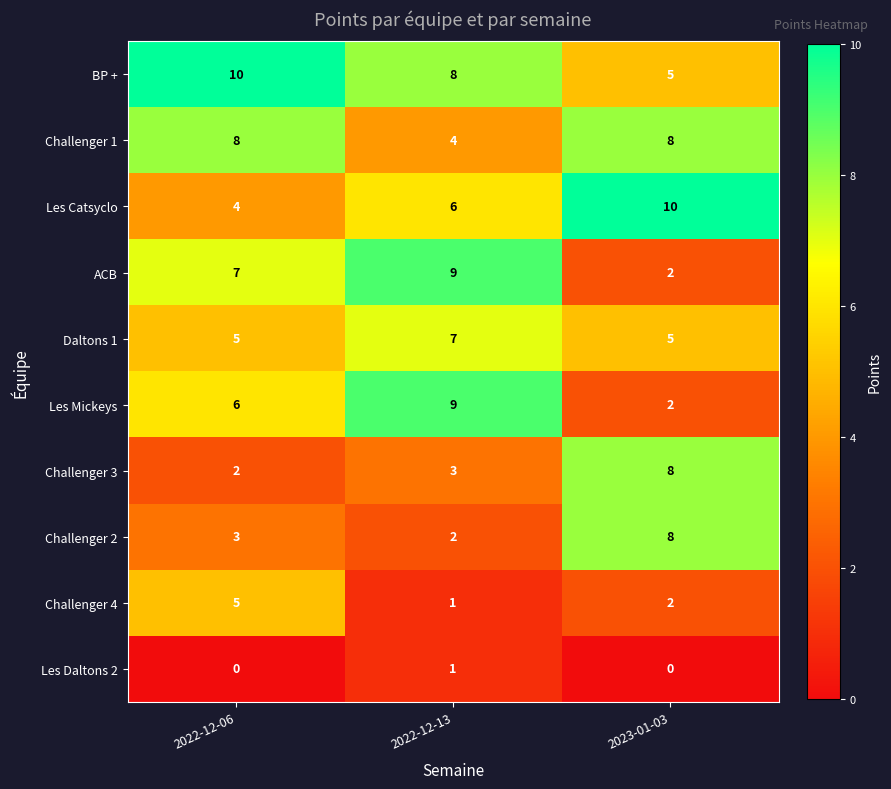

Rank the categories by BP + value from highest to lowest.

2022-12-06, 2022-12-13, 2023-01-03